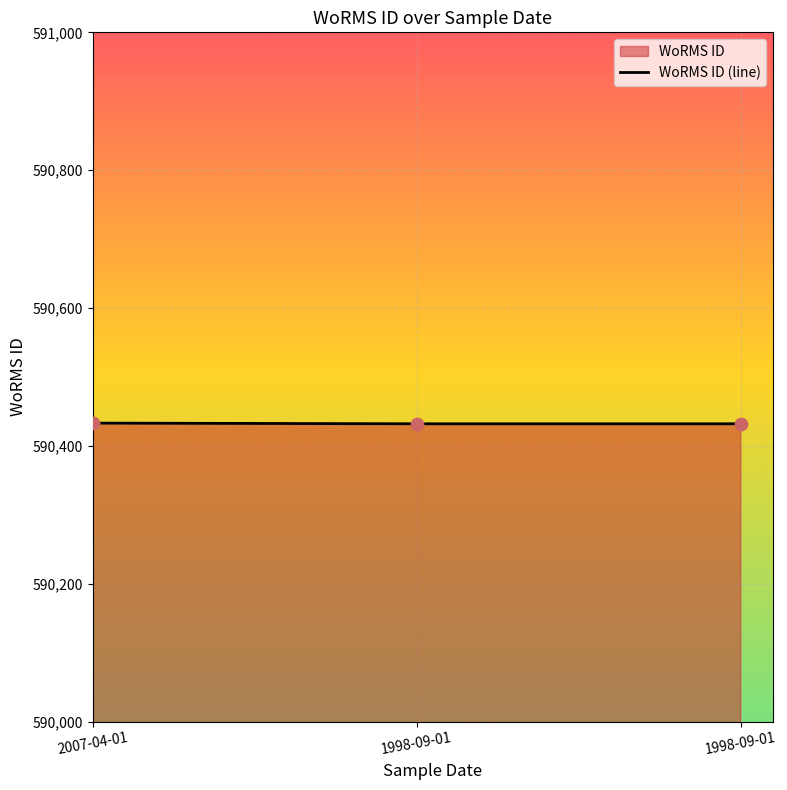

Which has a higher value, 1998-09-01 or 2007-04-01?

2007-04-01